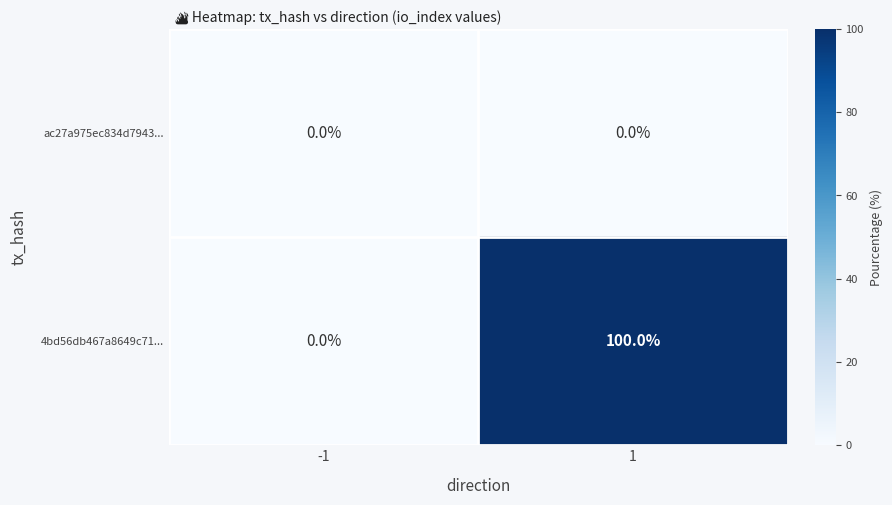

What is the average value of the 4bd56db467a8649c71... series?

50